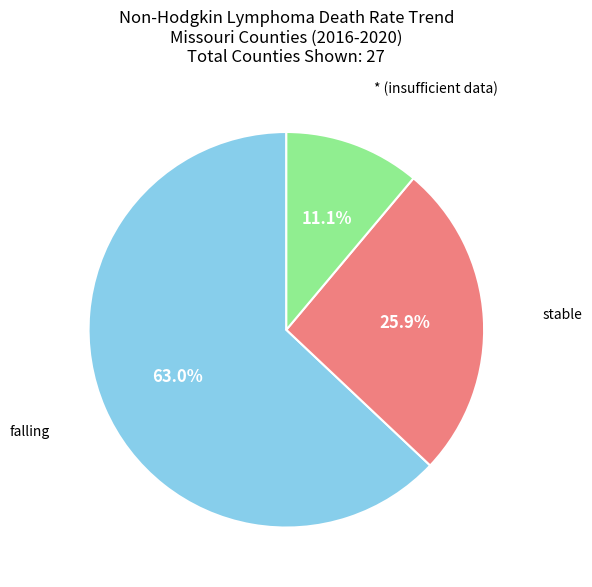

Is there a majority slice in this chart?

Yes